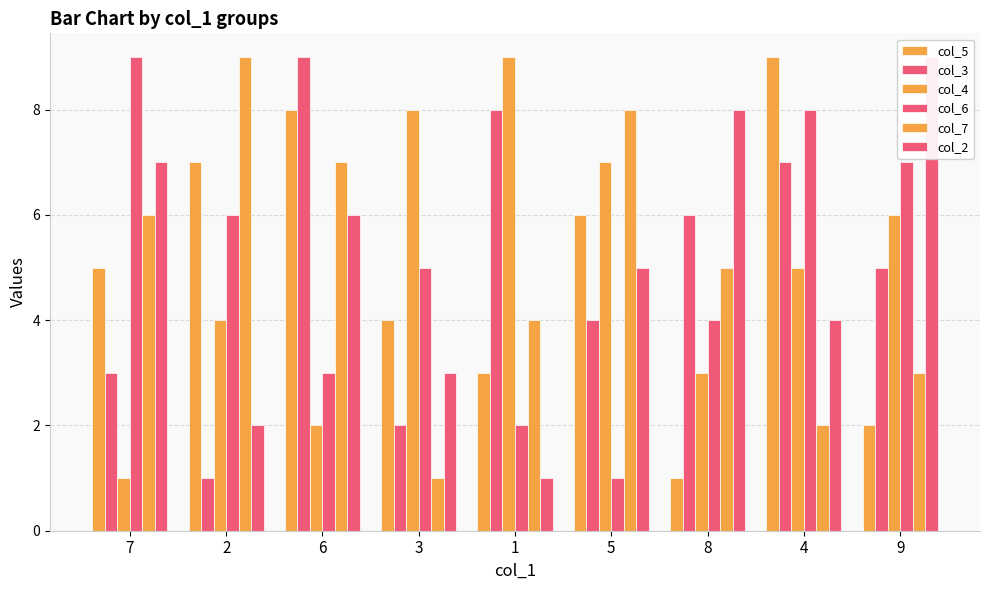

At which category is the sum across all series the highest?

6